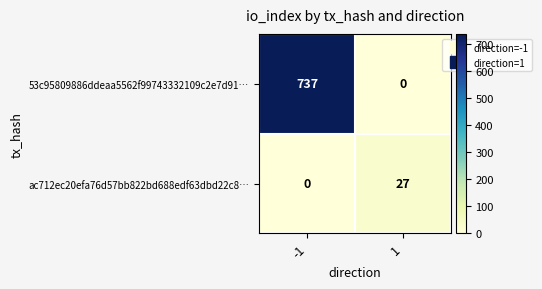

What is the approximate value of ac712ec20efa76d57bb822bd688edf63dbd22c8… at 1, to the nearest 5?

25